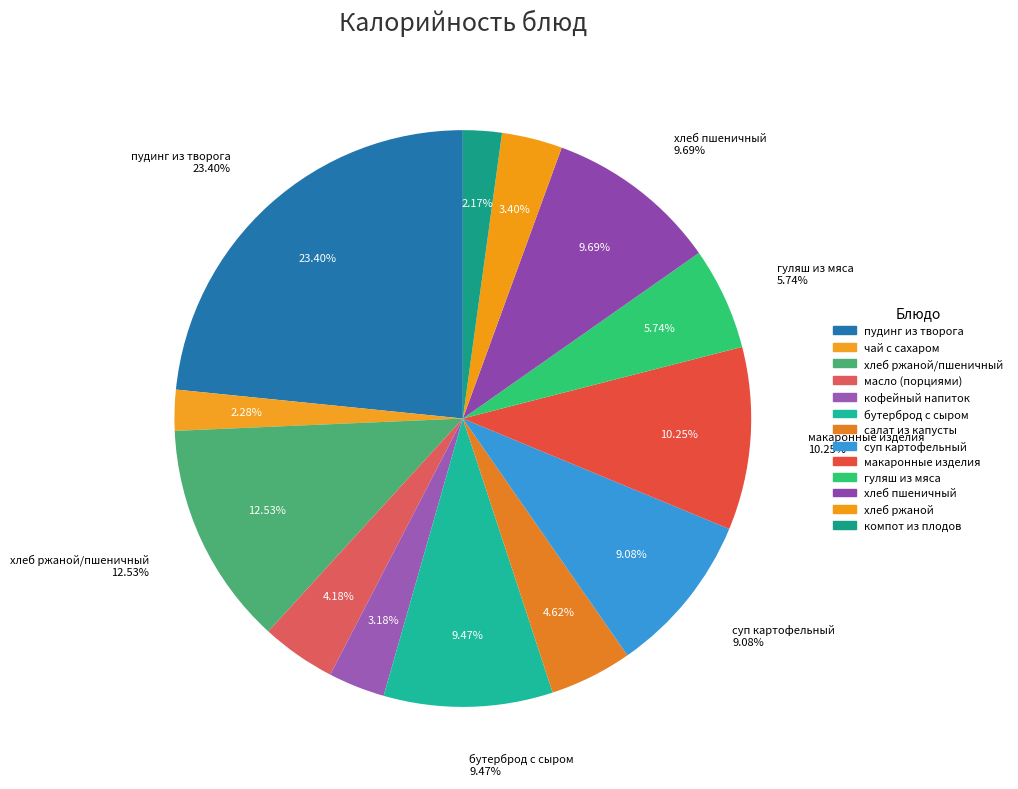

To the nearest percent, what portion does гуляш из мяса represent?

6%